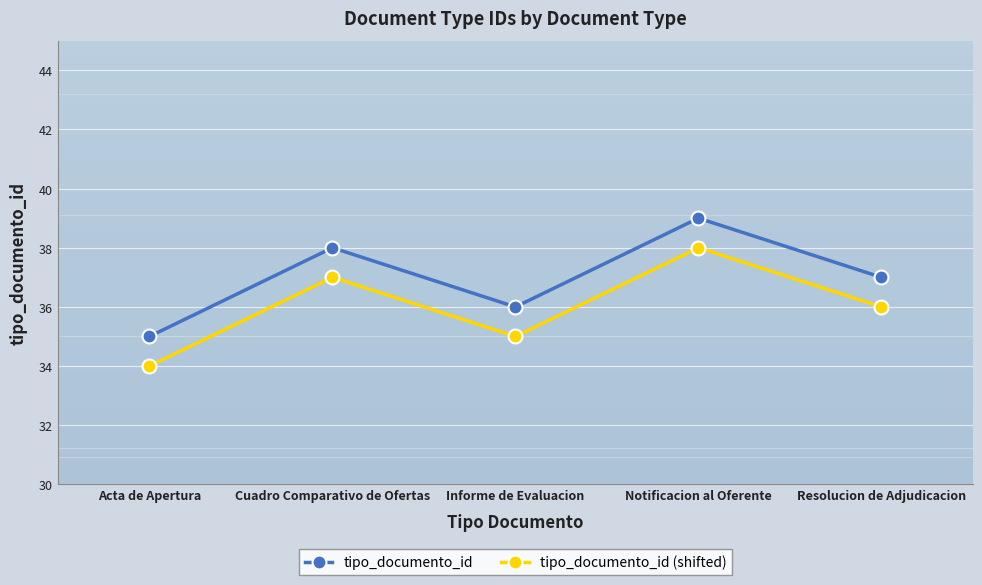

In tipo_documento_id (shifted), how many points are lower than both neighbors (excluding endpoints)?

1